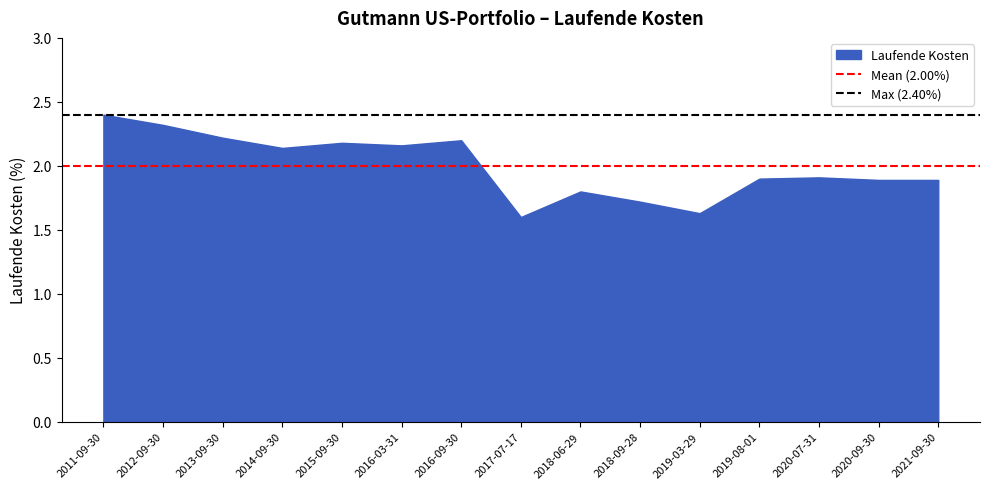

At which label is Mean (2.00%) closest to 1?

2011-09-30